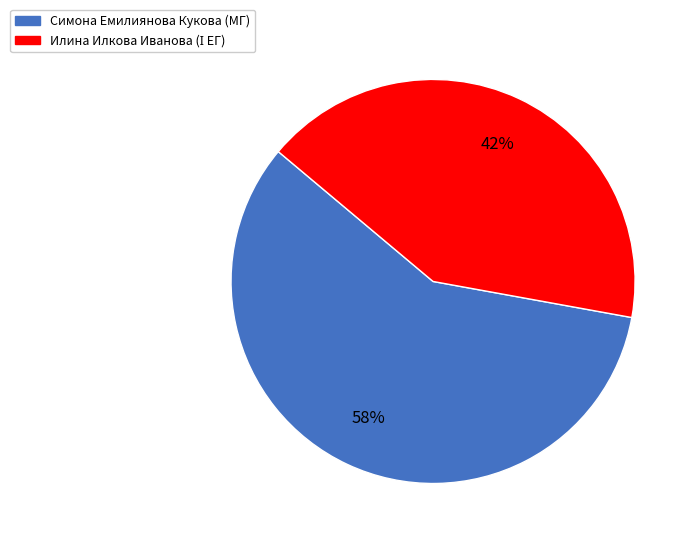

Does any single category account for the majority?

Yes